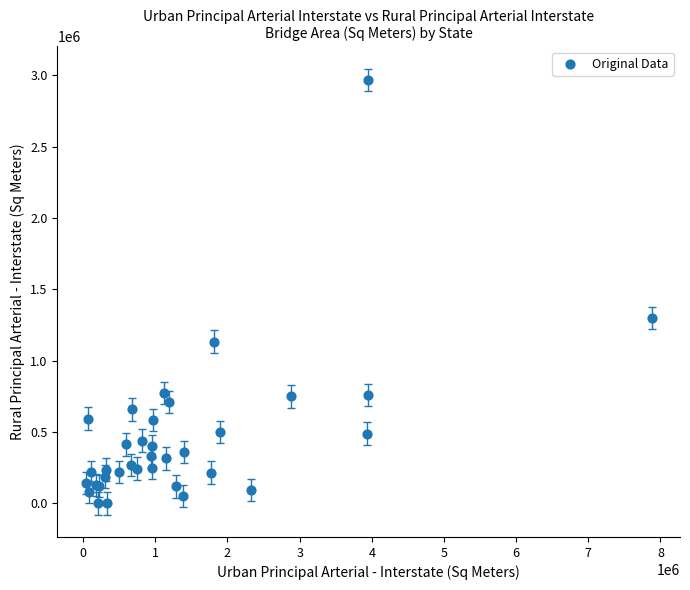

What Y value in the scatter plot is closest to 1483086?

1300150.9